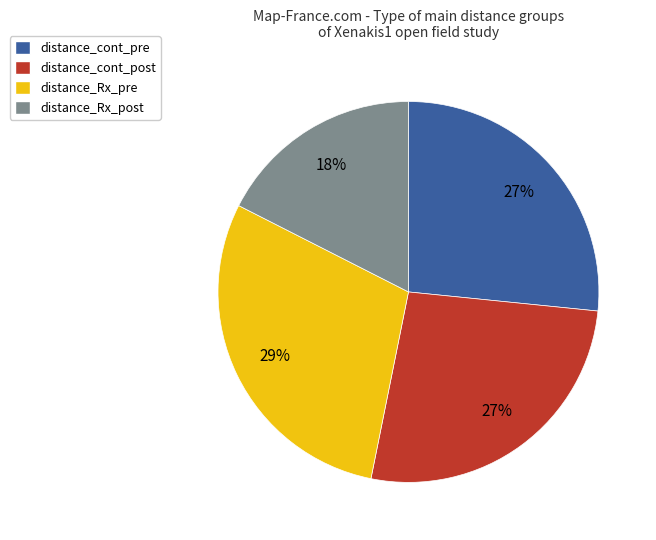

Is it true that distance_Rx_pre is 38% of the pie?

False